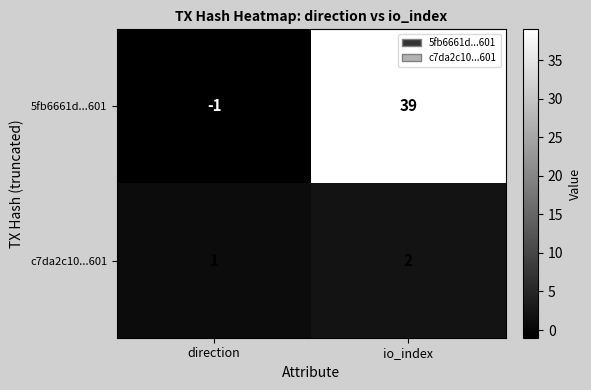

Which category has the lowest value across all series?

direction